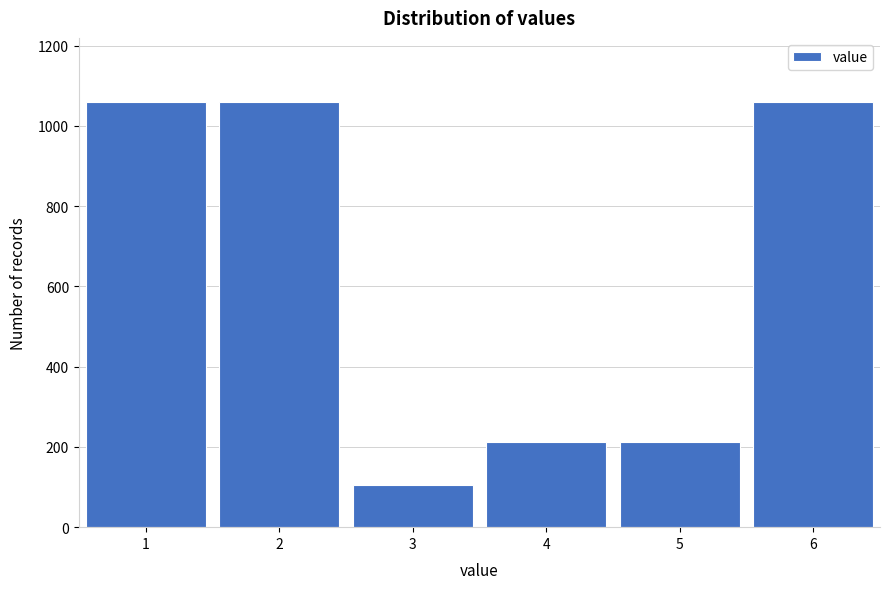

Reading left to right, transcribe all the data shown in this chart.

1060	1060	106	212	212	1060